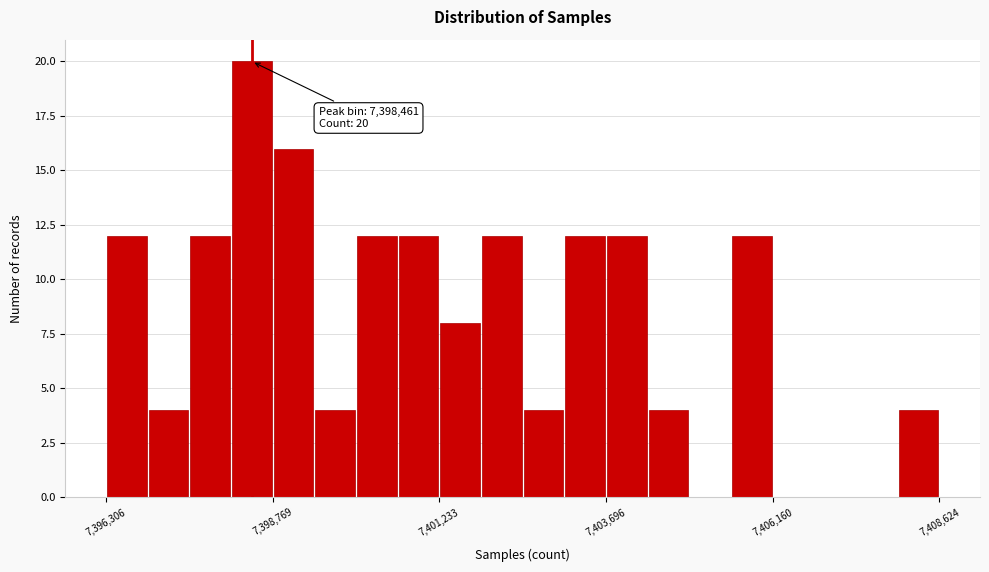

Read against the x-axis, roughly where is the centre of the tallest bar?

7398500